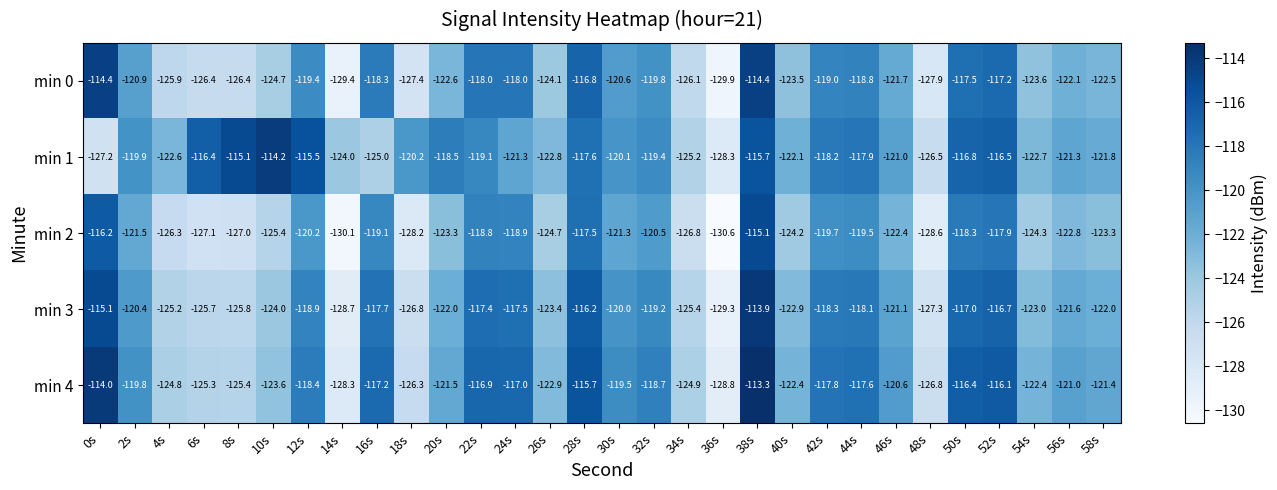

What is the difference between the maximum and minimum values in the min 1 series?

14.1